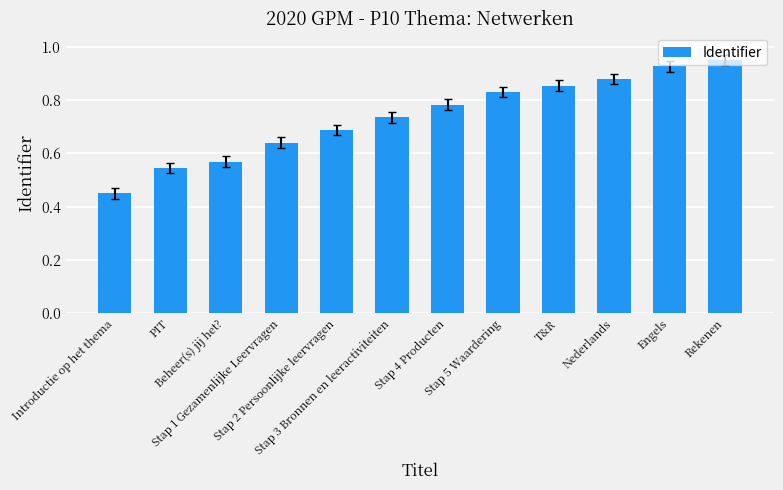

Does the chart contain stacked bars?

No